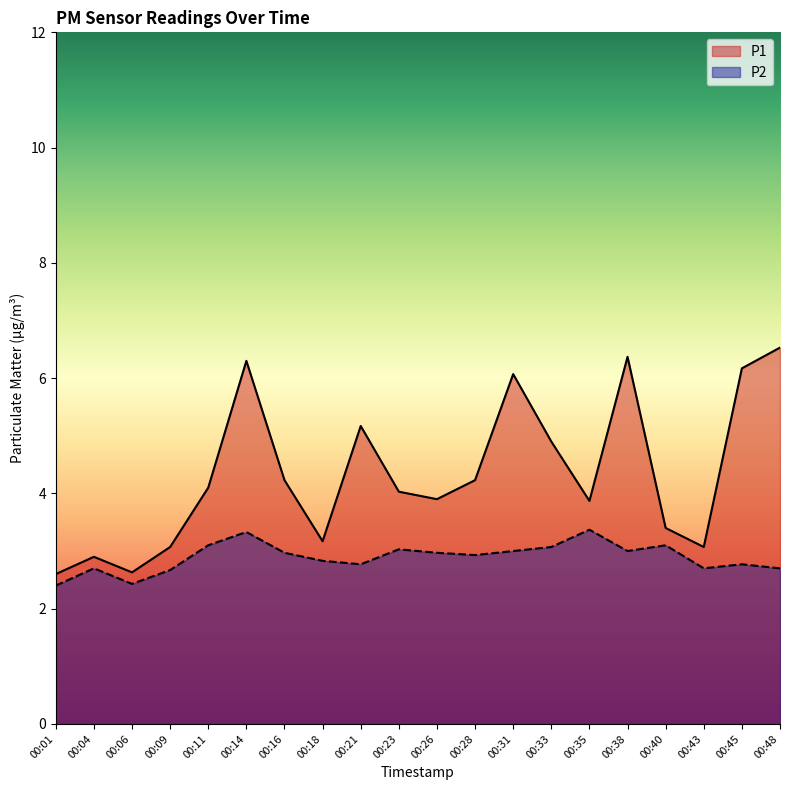

Rank the series at 00:40 from lowest to highest value.

P2, P1